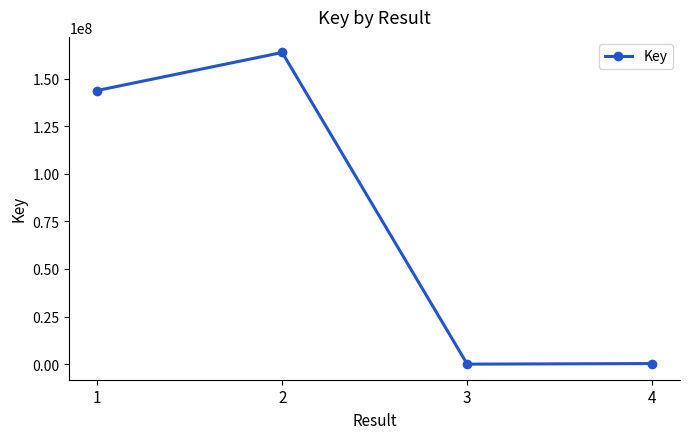

What is the sum of all values?

307815304